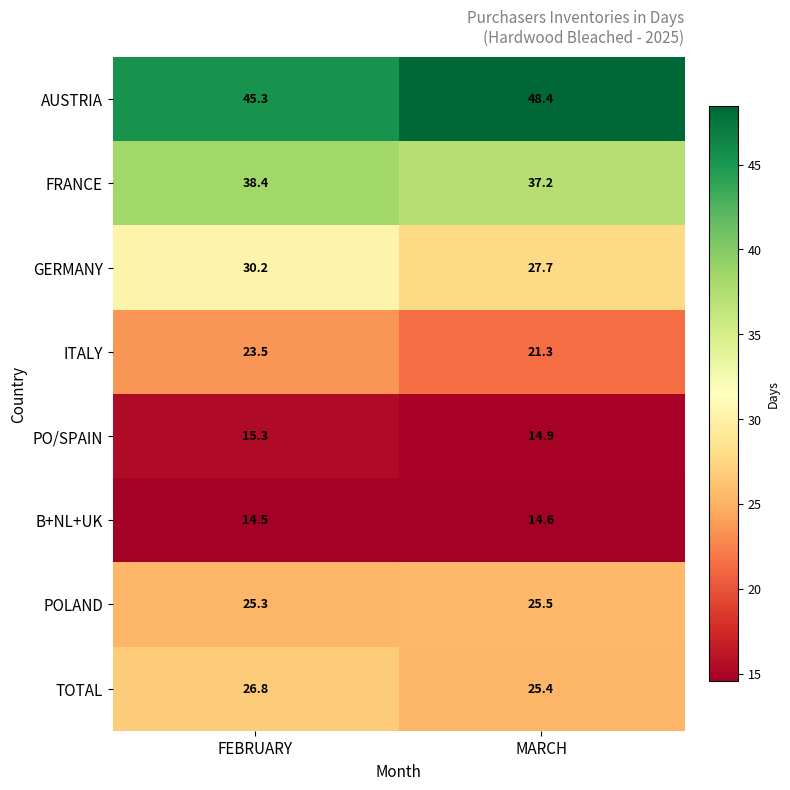

Is it true that POLAND equals 25.3 at FEBRUARY?

True